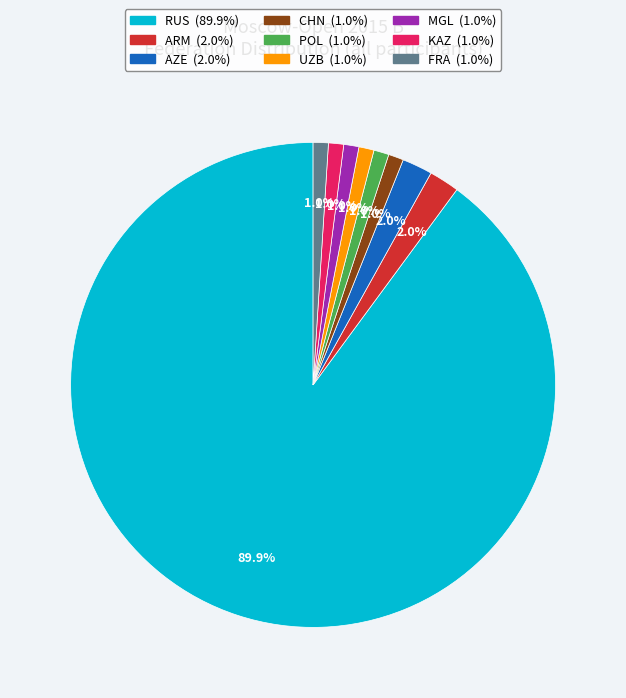

Is there any slice that represents more than half of the pie?

Yes